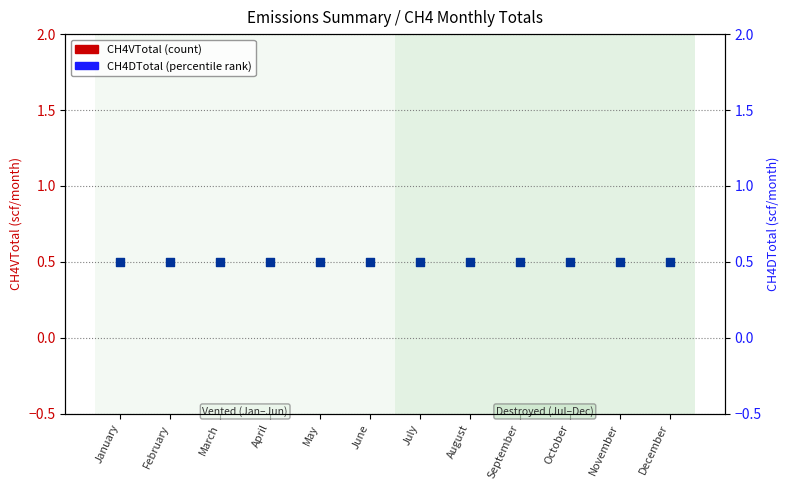

At how many categories does at least one series exceed 0?

12